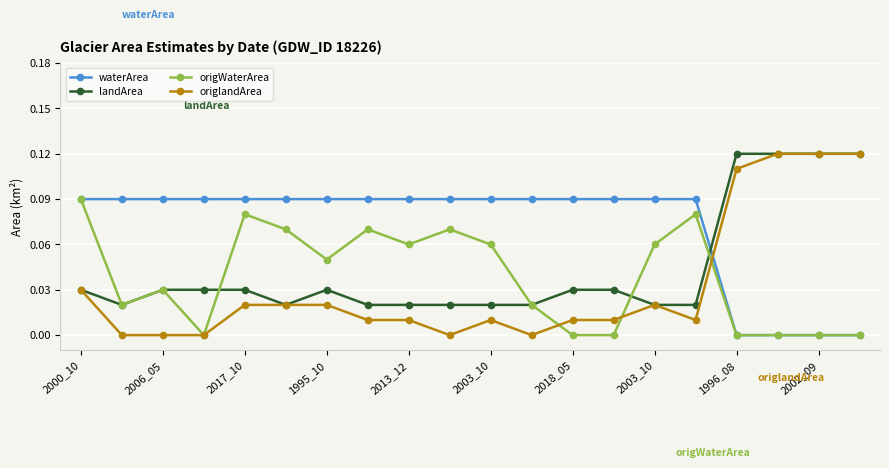

True or false: origlandArea has more than 0 interior local peaks.

True